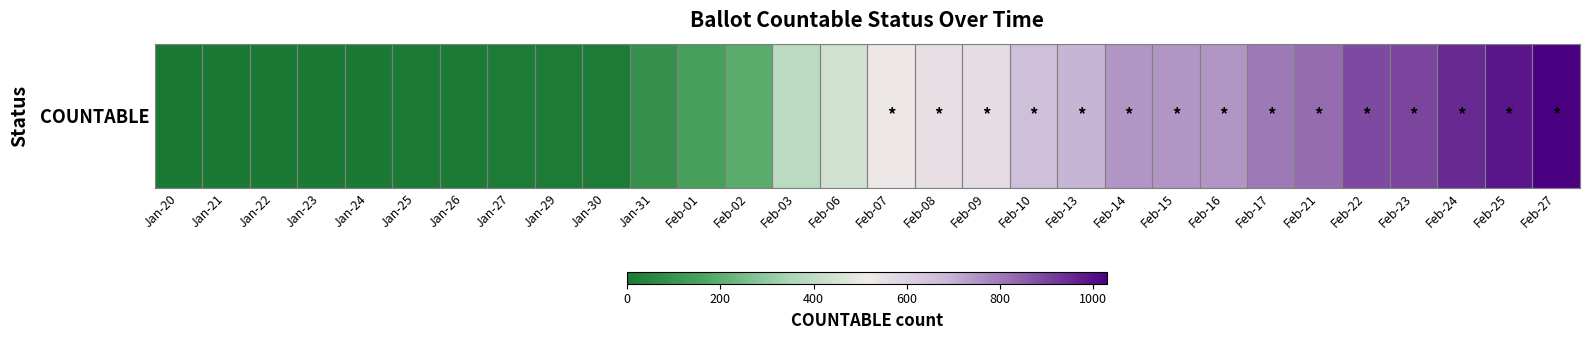

How many data points are less than 525?

15